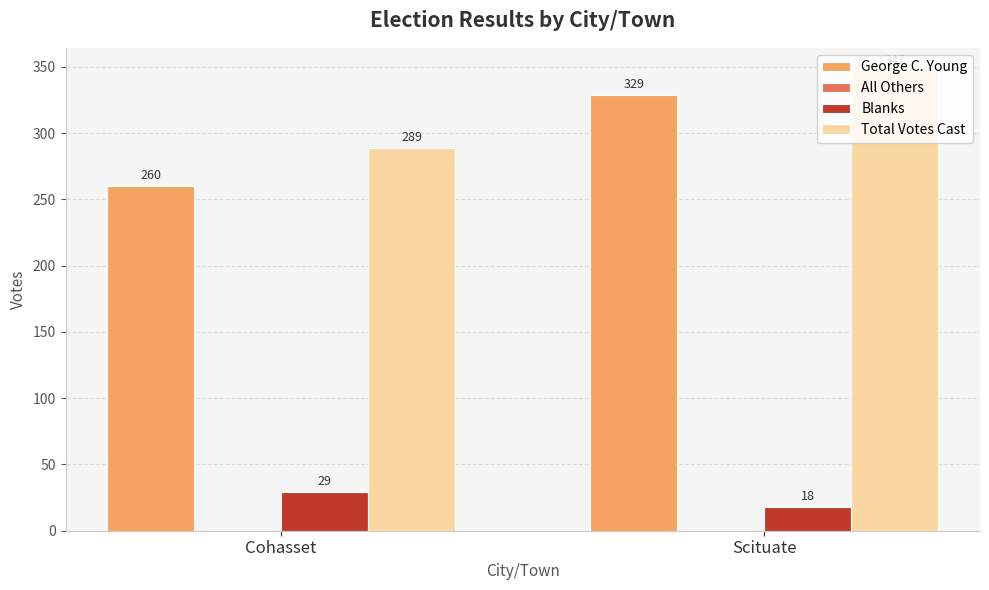

Reading left to right, what are all the values shown in this chart?

George C. Young: 260	329
Blanks: 29	18
Total Votes Cast: 289	347